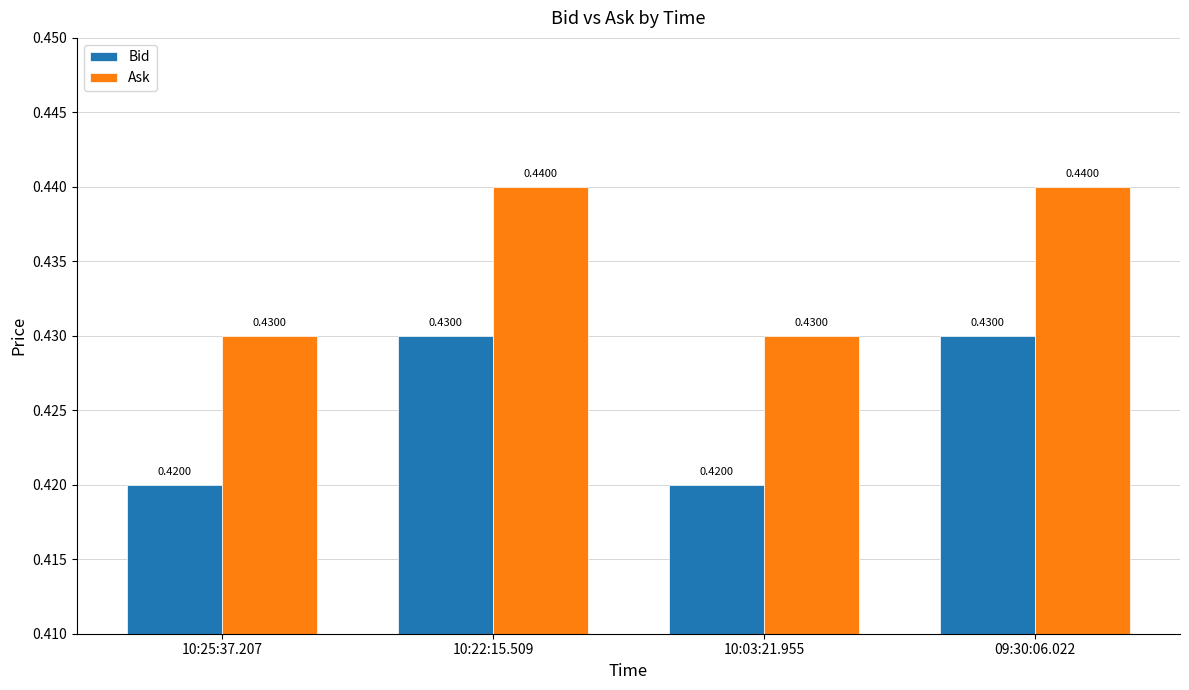

Which series has the largest total across all categories?

Ask